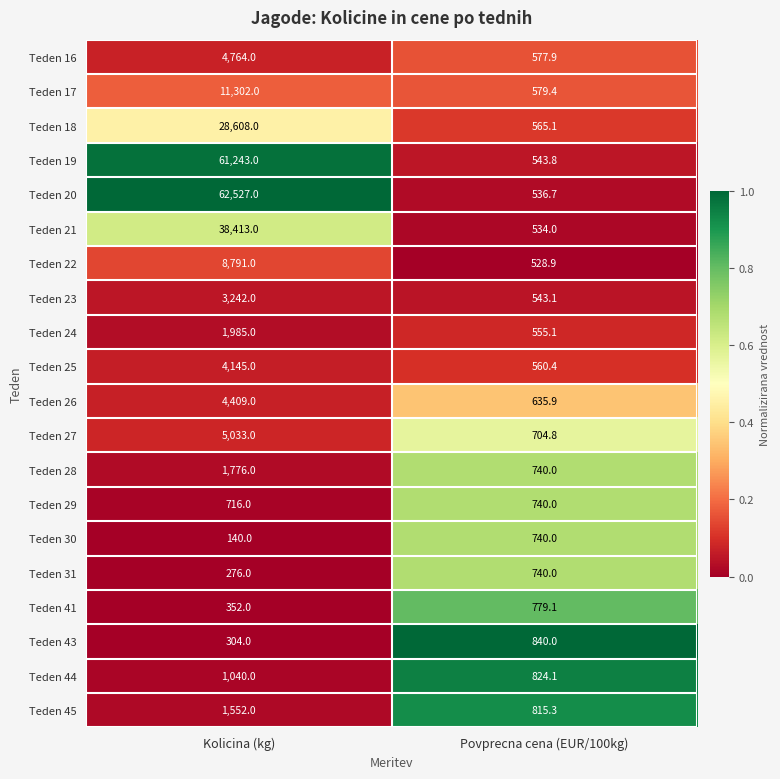

What is the difference between the Teden 45 values at Kolicina (kg) and Povprecna cena (EUR/100kg)?

736.7